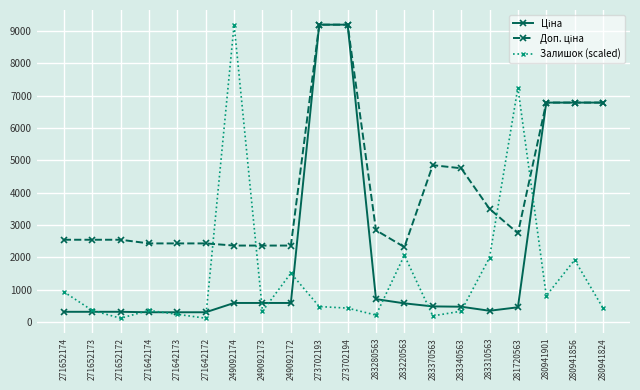

At which category does Залишок (scaled) reach its first local valley?

271652172